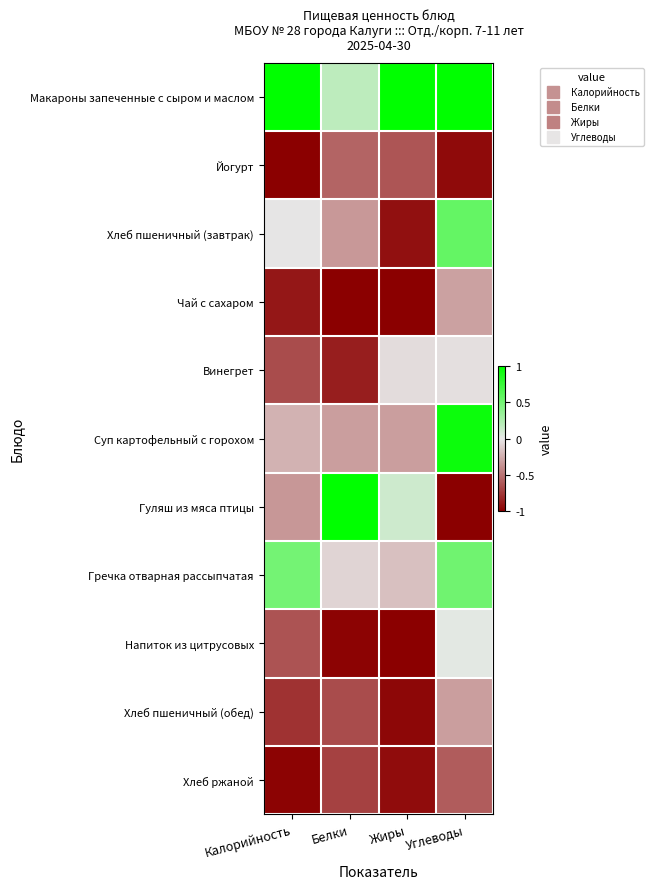

At which category is the sum across all series the highest?

Углеводы